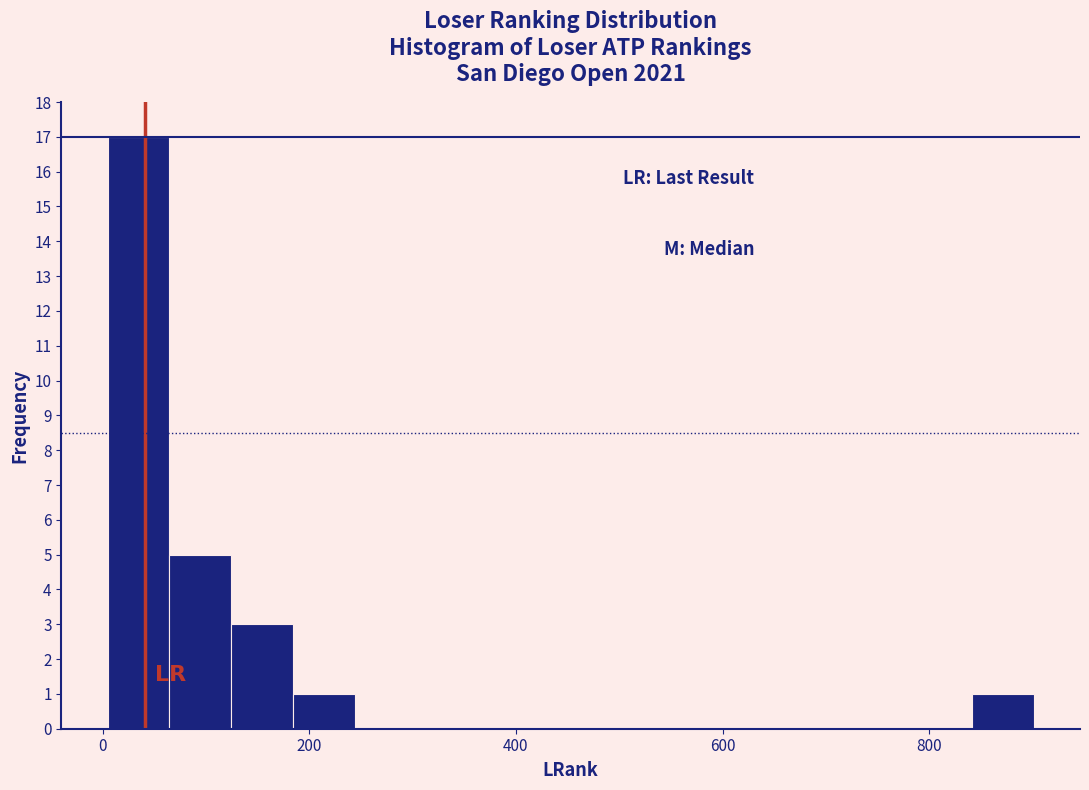

Read against the x-axis, roughly where is the centre of the tallest bar?

40